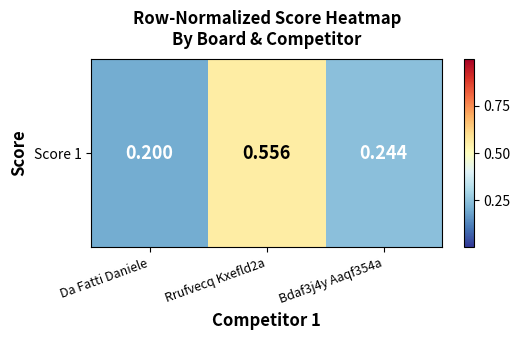

What is the difference between the values at Da Fatti Daniele and Rrufvecq Kxefld2a?

0.4